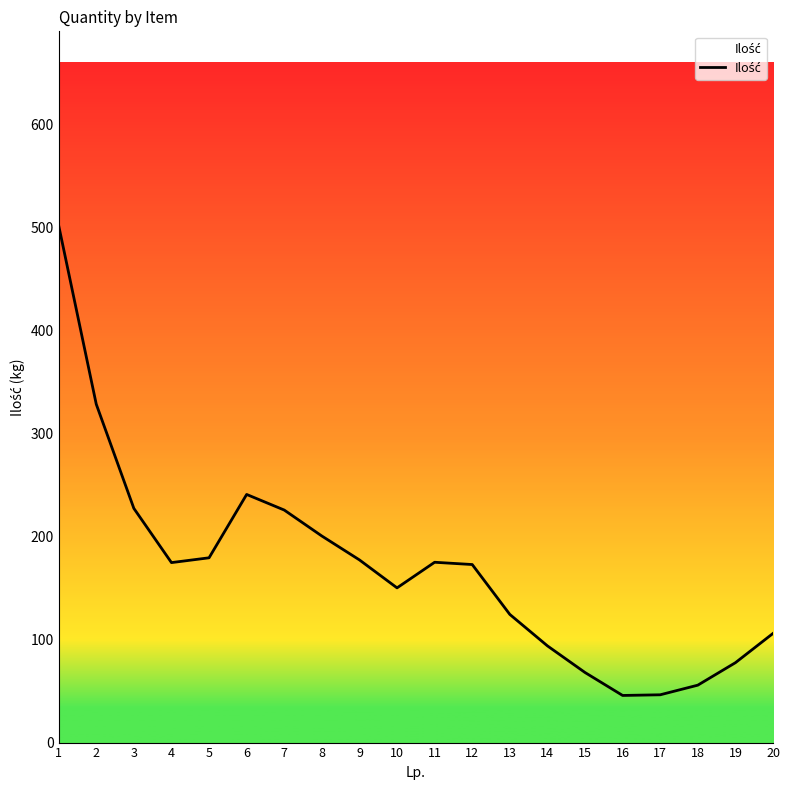

What is the sum of all values?

3370.0